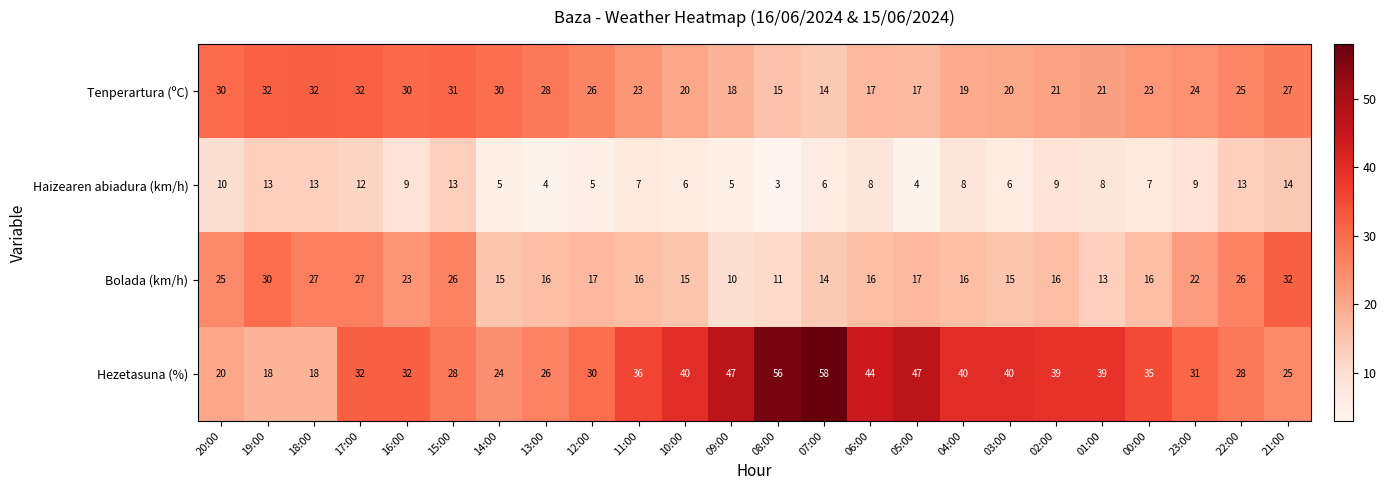

What is the maximum value shown in the chart?

58